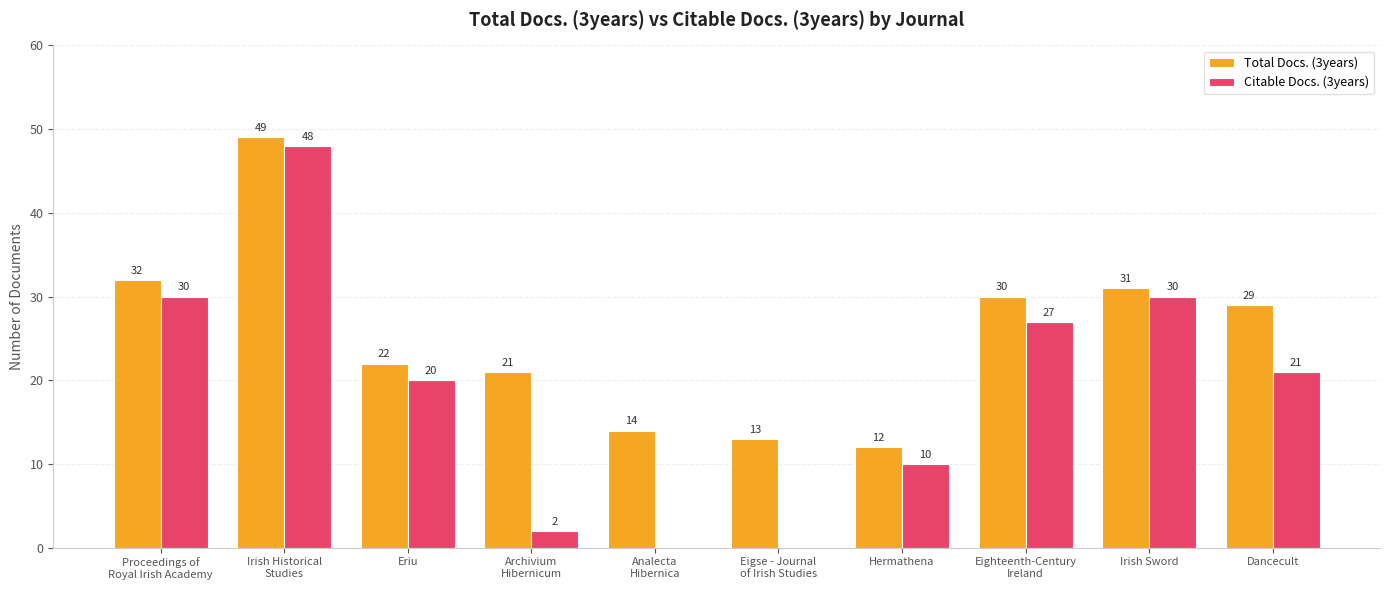

What is the maximum value shown in the chart?

49